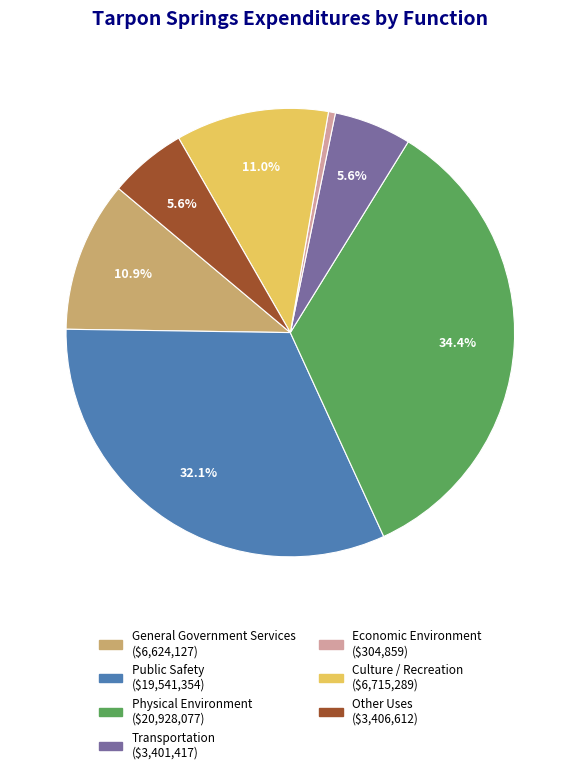

Count the number of slices in the pie.

7